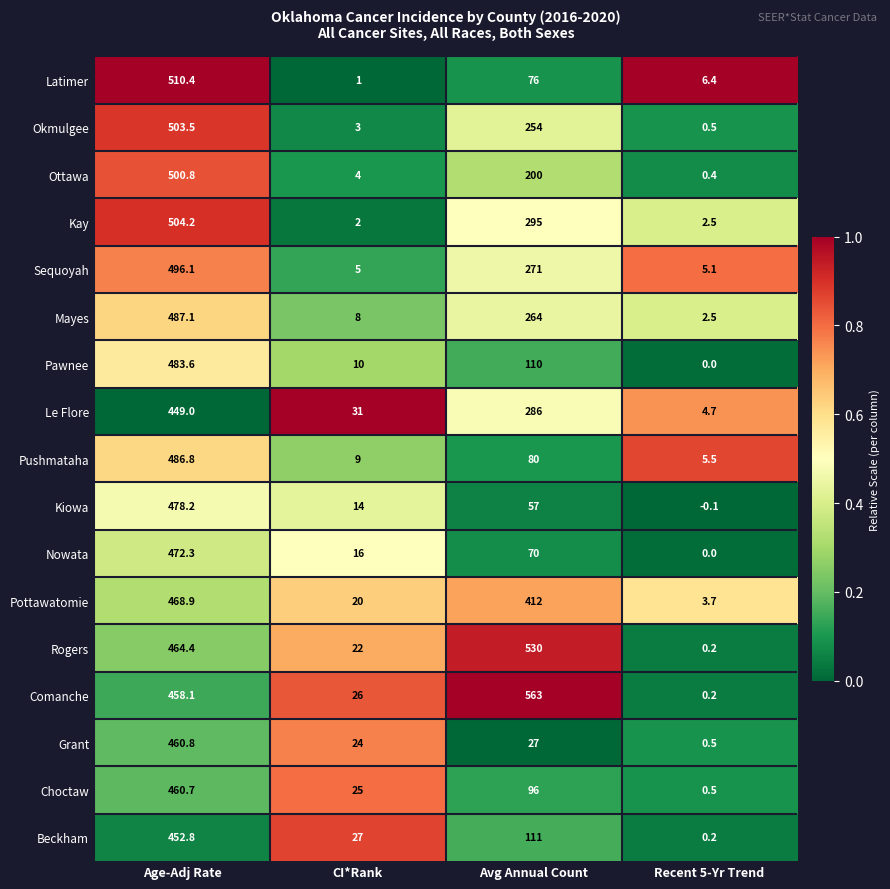

What is the difference between the maximum and second lowest values in the Kay series?

501.7